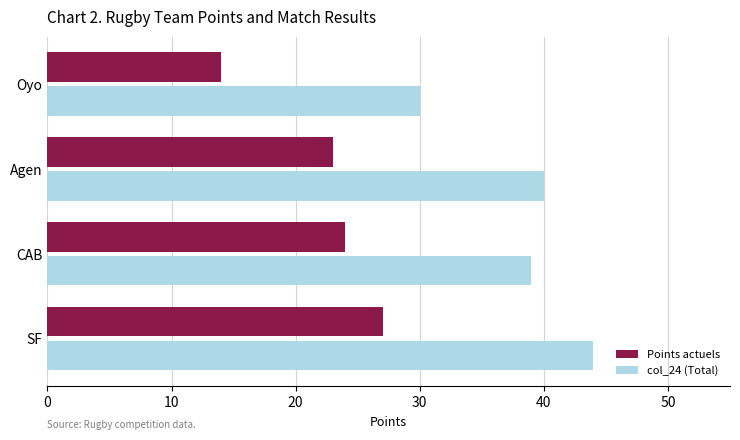

What is the average value of the Points actuels series?

22